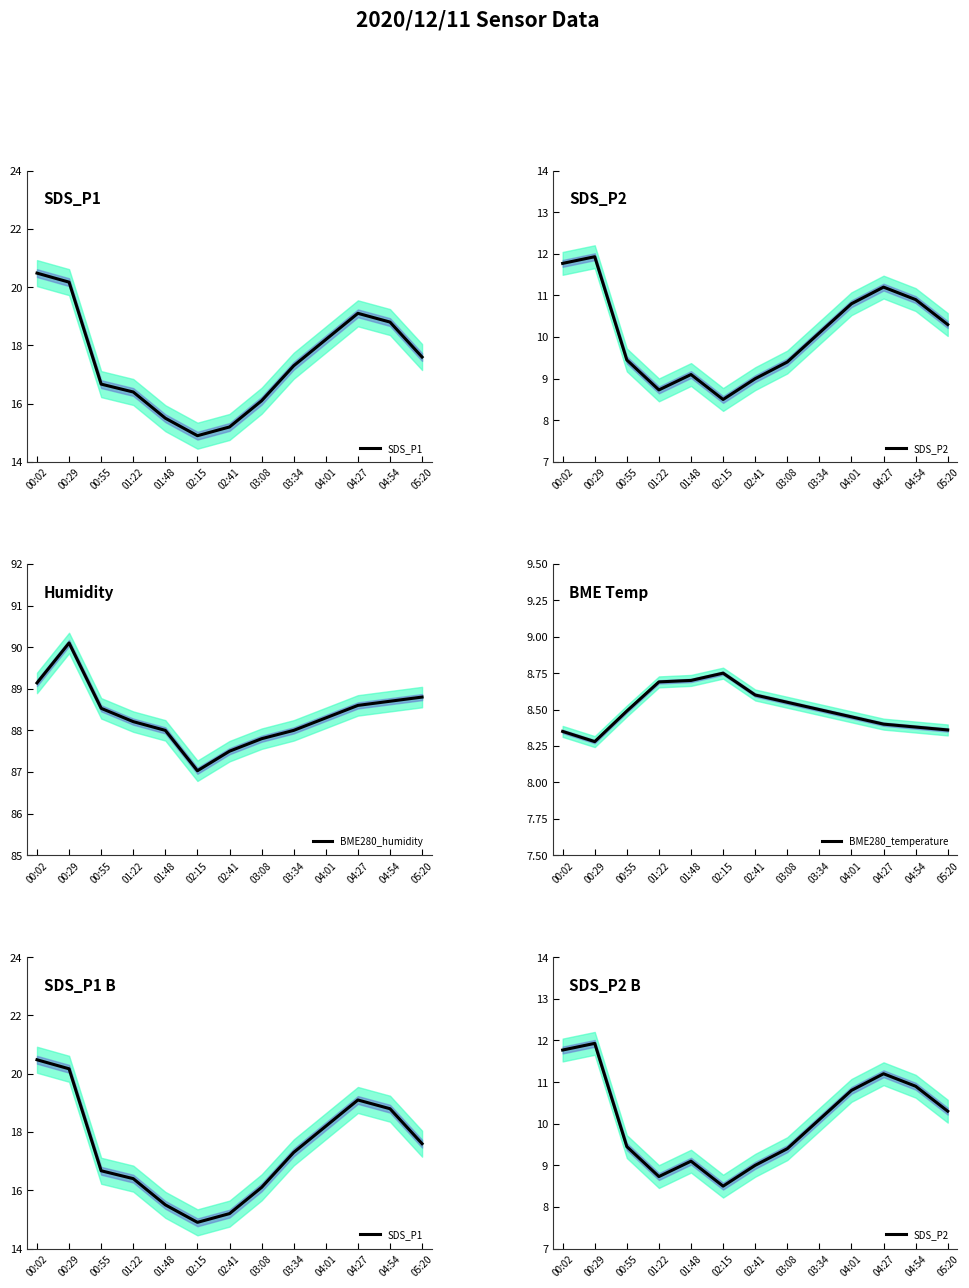

At which category does BME280_humidity reach its first local peak?

00:29